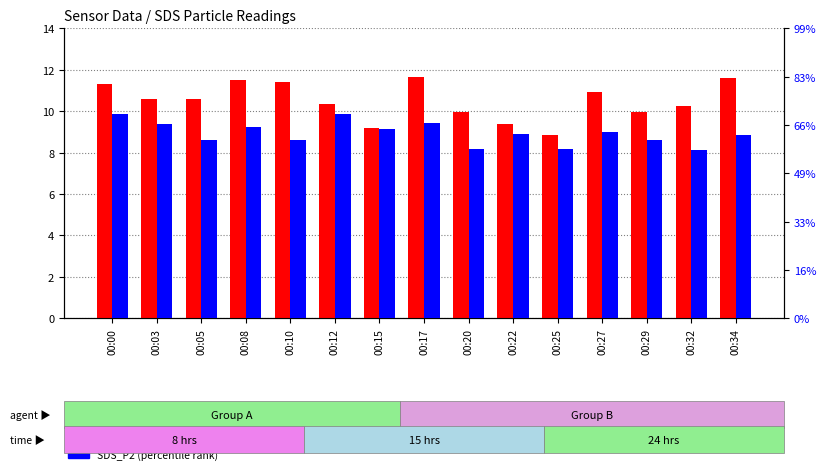

How many bars are there in each group?

2